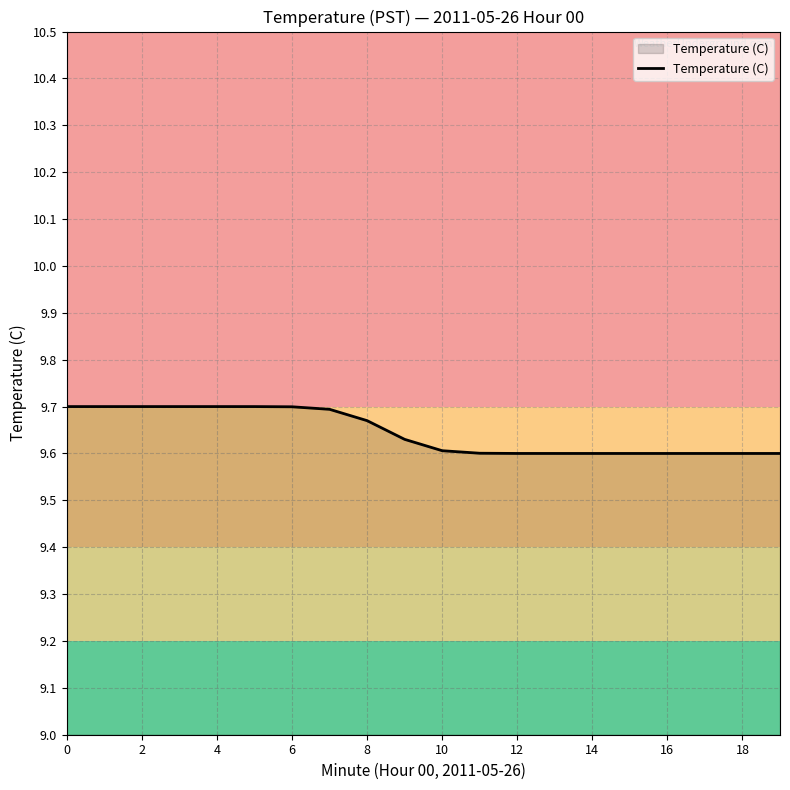

True or false: the data shows 9.6 at 12.

True